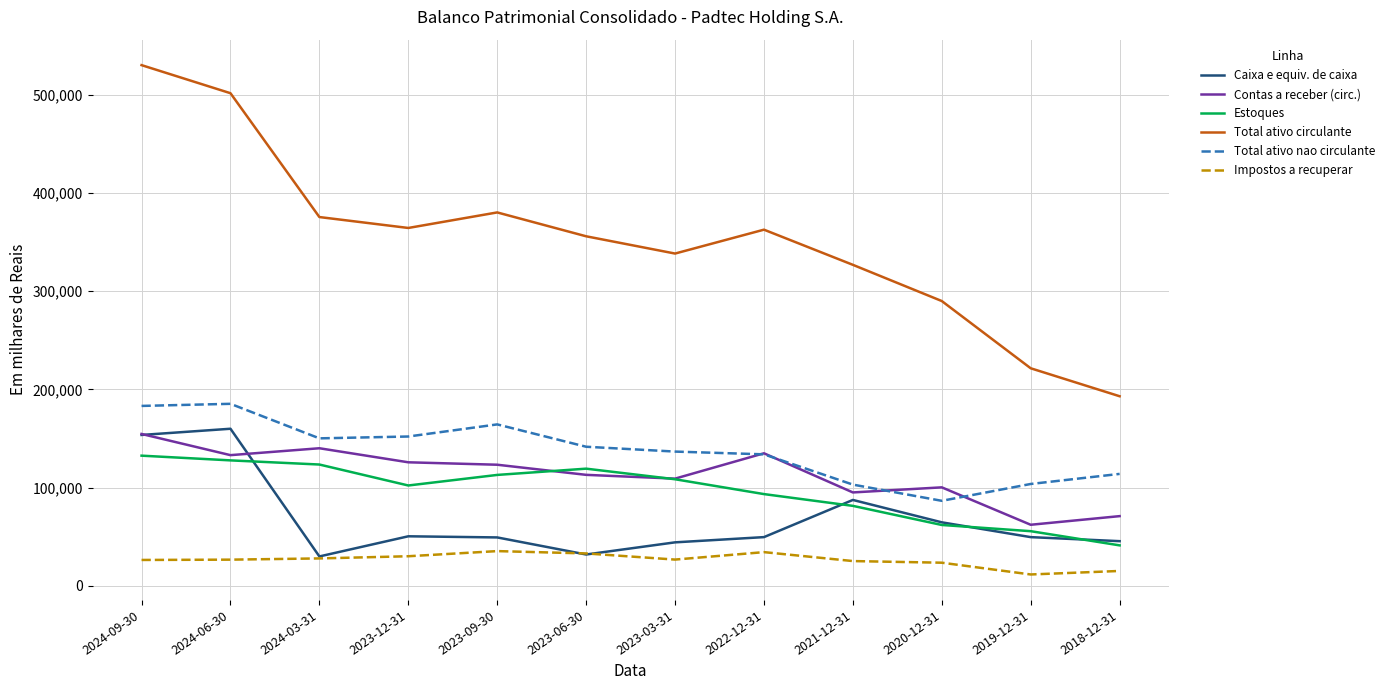

What is the minimum value for Contas a receber (circ.)?

62196